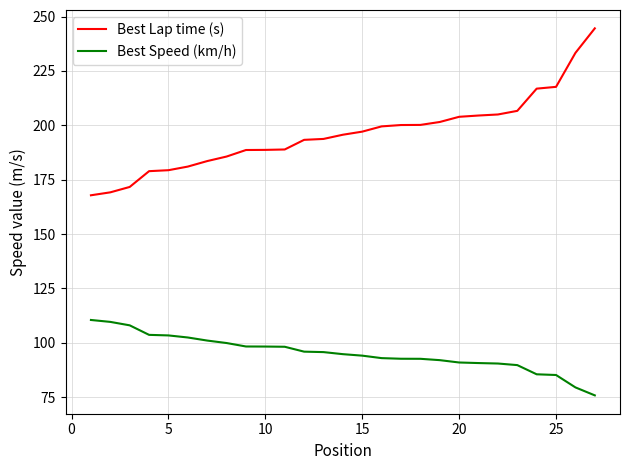

List the series in order of their overall mean, lowest first.

Best Speed (km/h), Best Lap time (s)